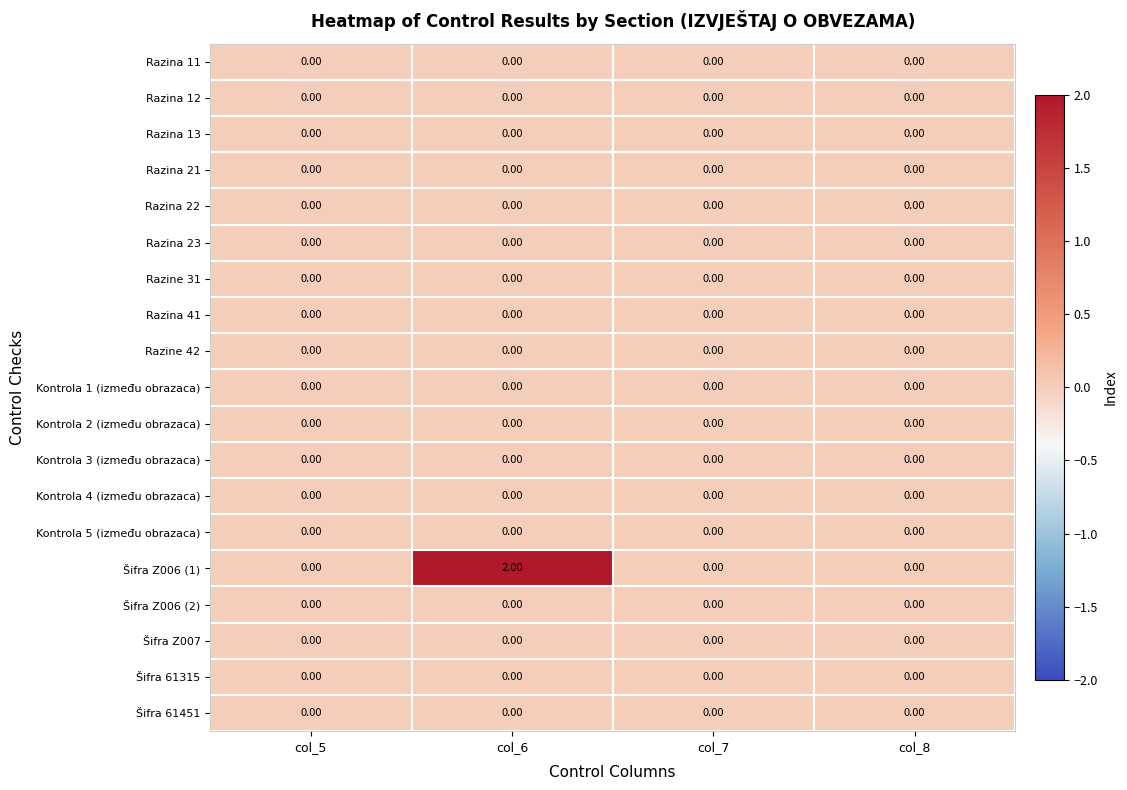

Which series has the largest total across all categories?

Šifra Z006 (1)